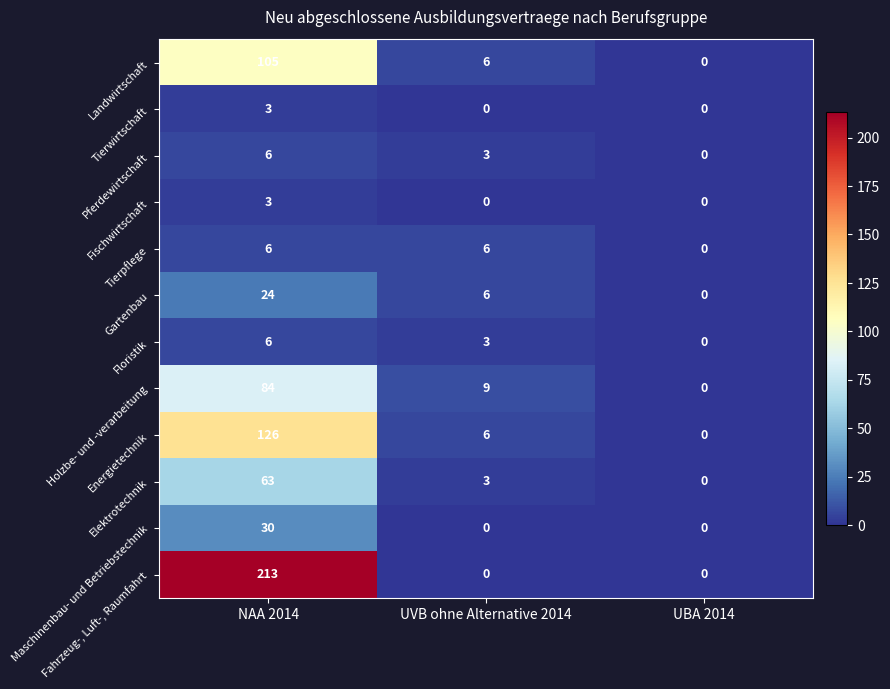

Which series changed the most between NAA 2014 and UVB ohne Alternative 2014?

Fahrzeug-, Luft-, Raumfahrt